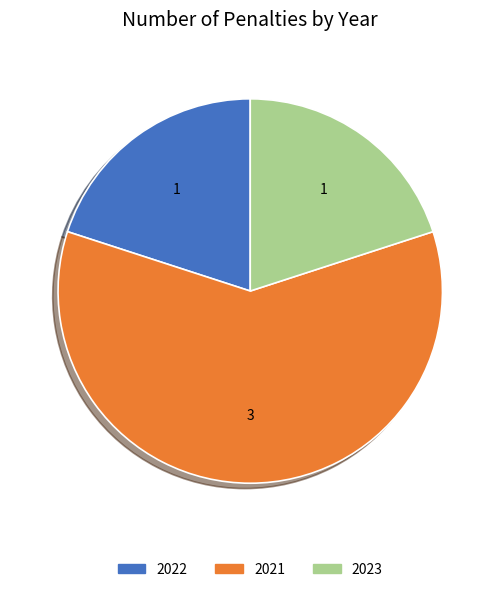

What is the largest slice in the pie chart?

2021